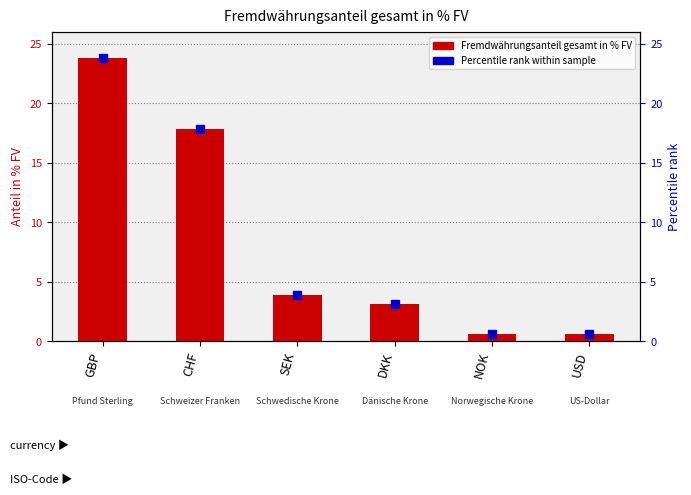

What is the change in value from SEK to NOK?

-3.3